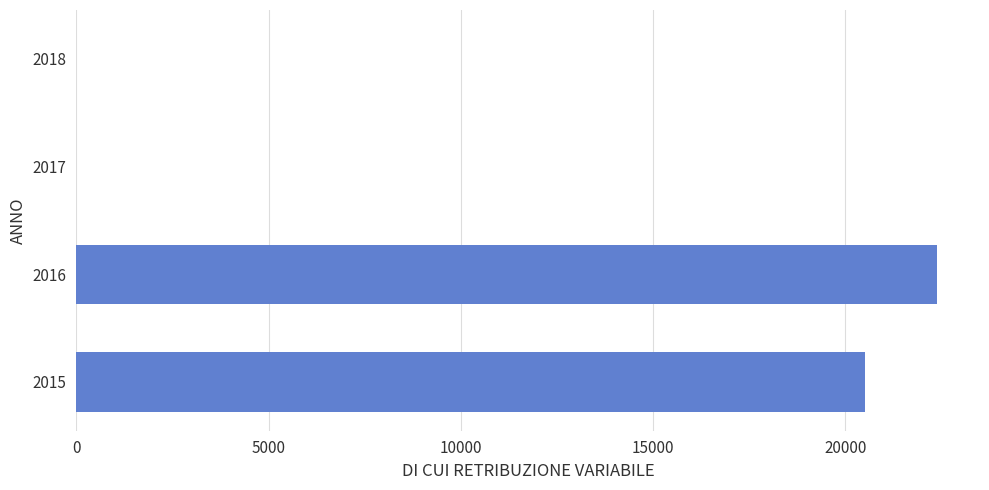

Is it true that the value at 2018 is 12377.0?

False